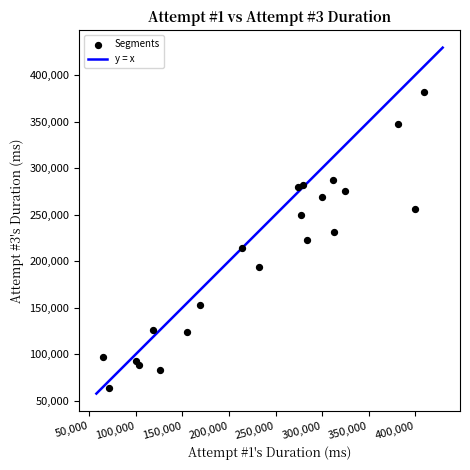

What is the range of Y values (max minus min)?

317394